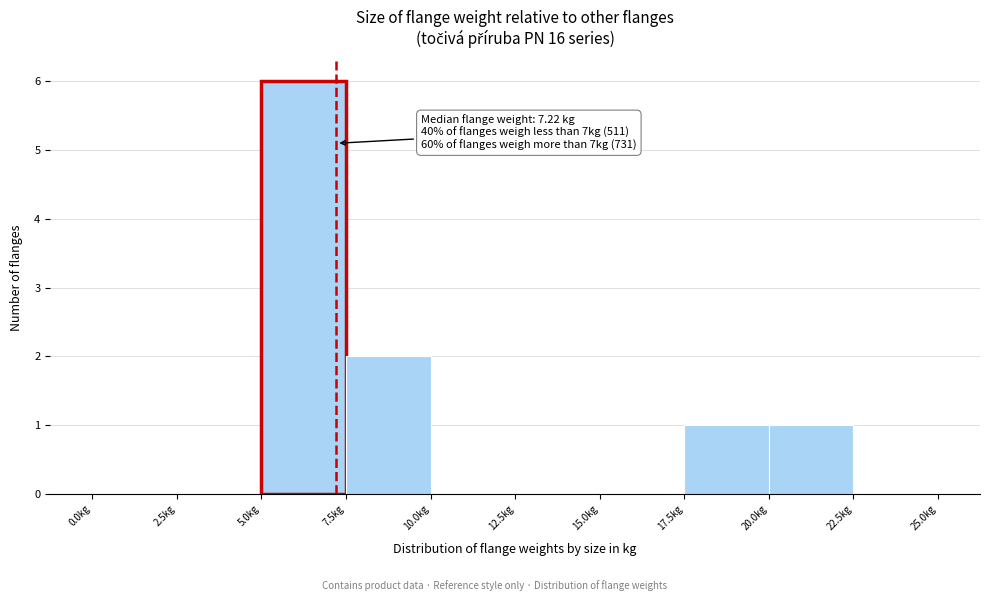

Over which range of the x-axis is the bar tallest?

5.0 to 7.5